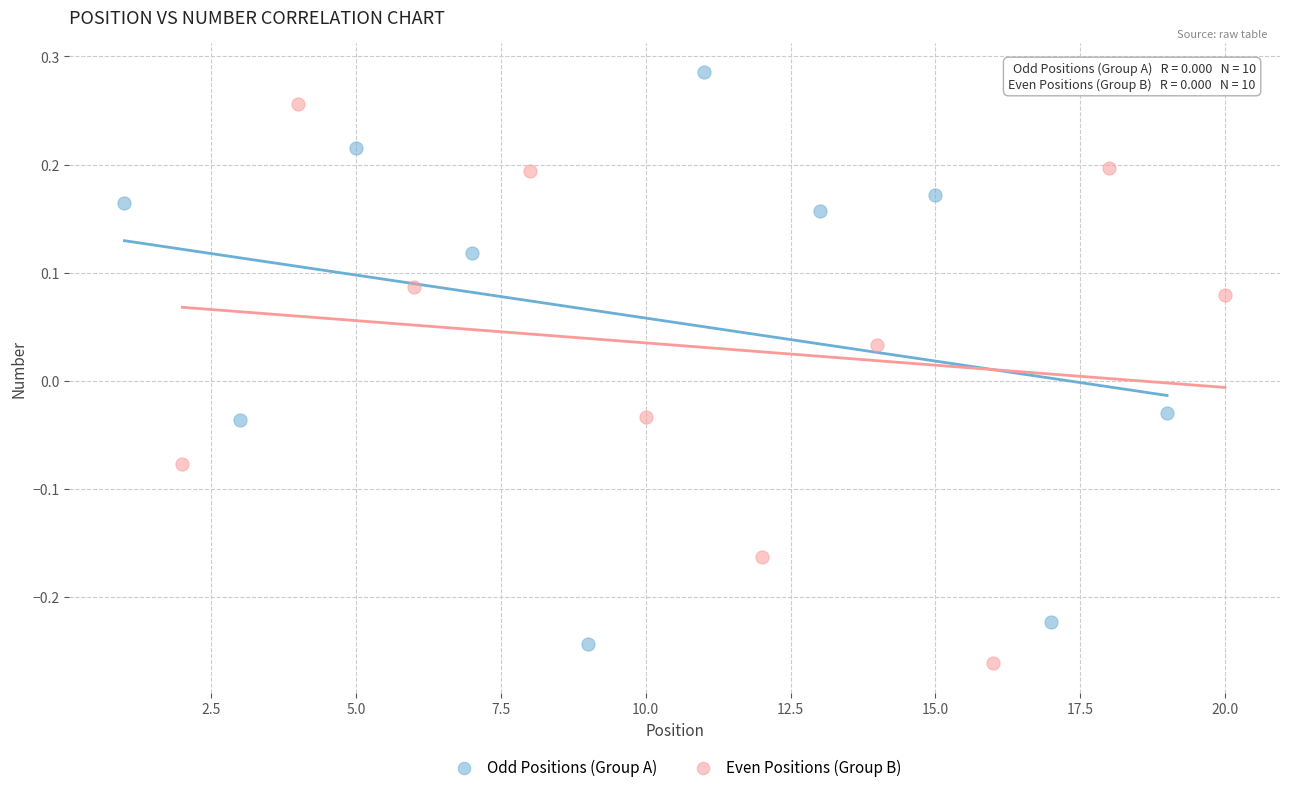

Which series has the widest spread of Y values?

Odd Positions (Group A)